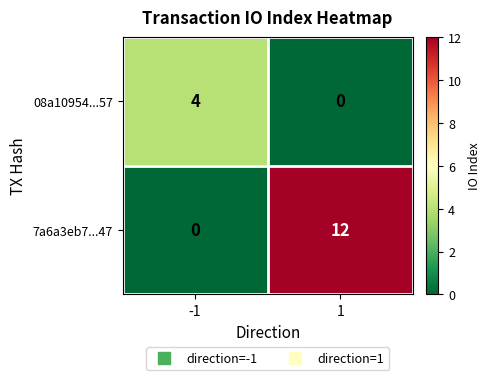

Which series has the largest range (max minus min)?

7a6a3eb7...47